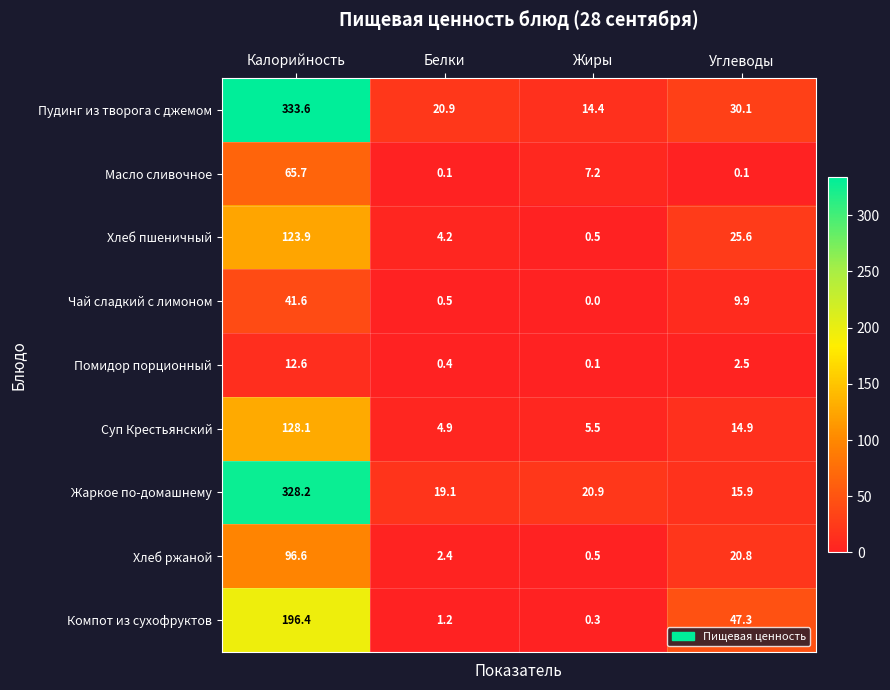

Between Белки and Жиры, which series saw the biggest shift?

Масло сливочное